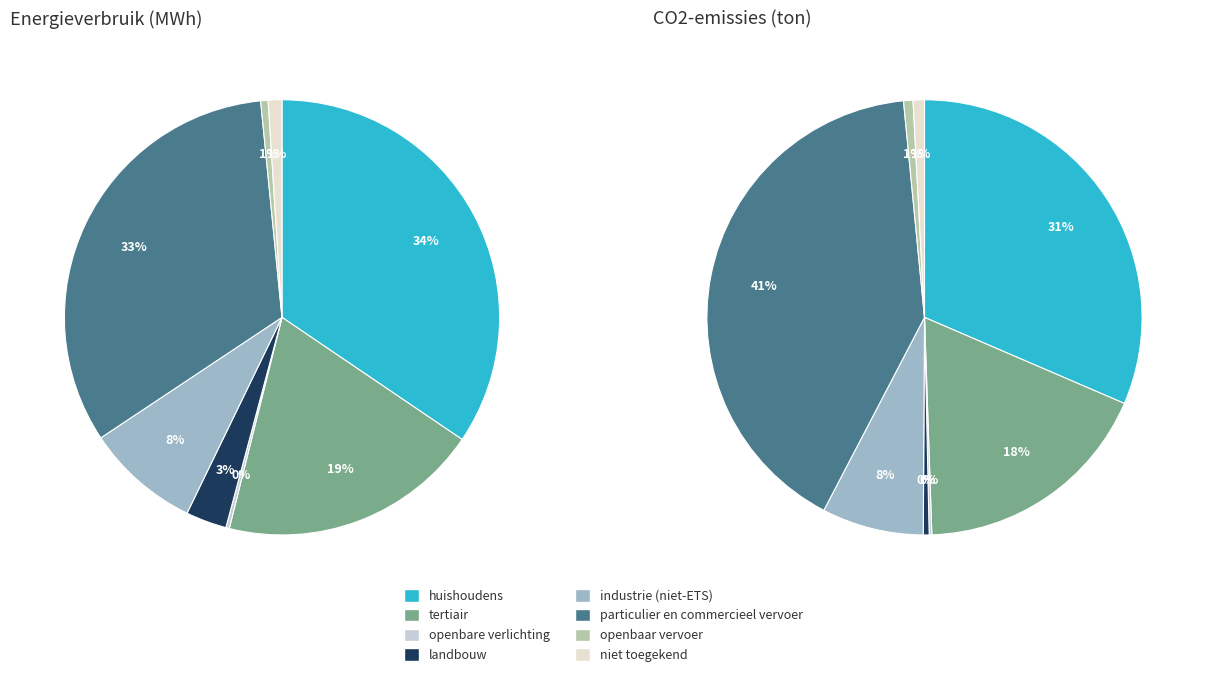

How many slices are in this pie chart?

8